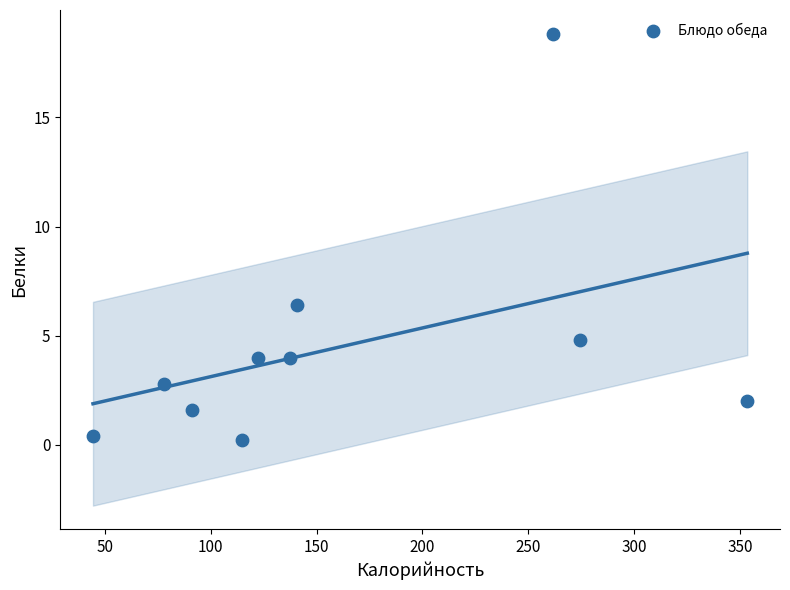

What is the range of X values (max minus min)?

309.1